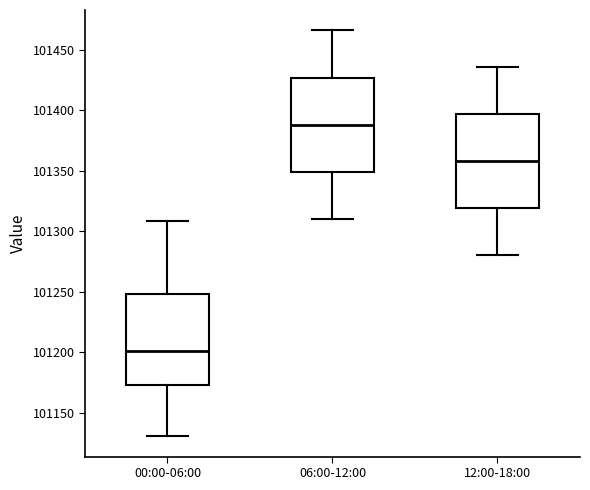

Where is the upper edge of the box for 06:00-12:00 on the y-axis? The values are not printed on the chart, so give them approximately, as read against the axis.

101425